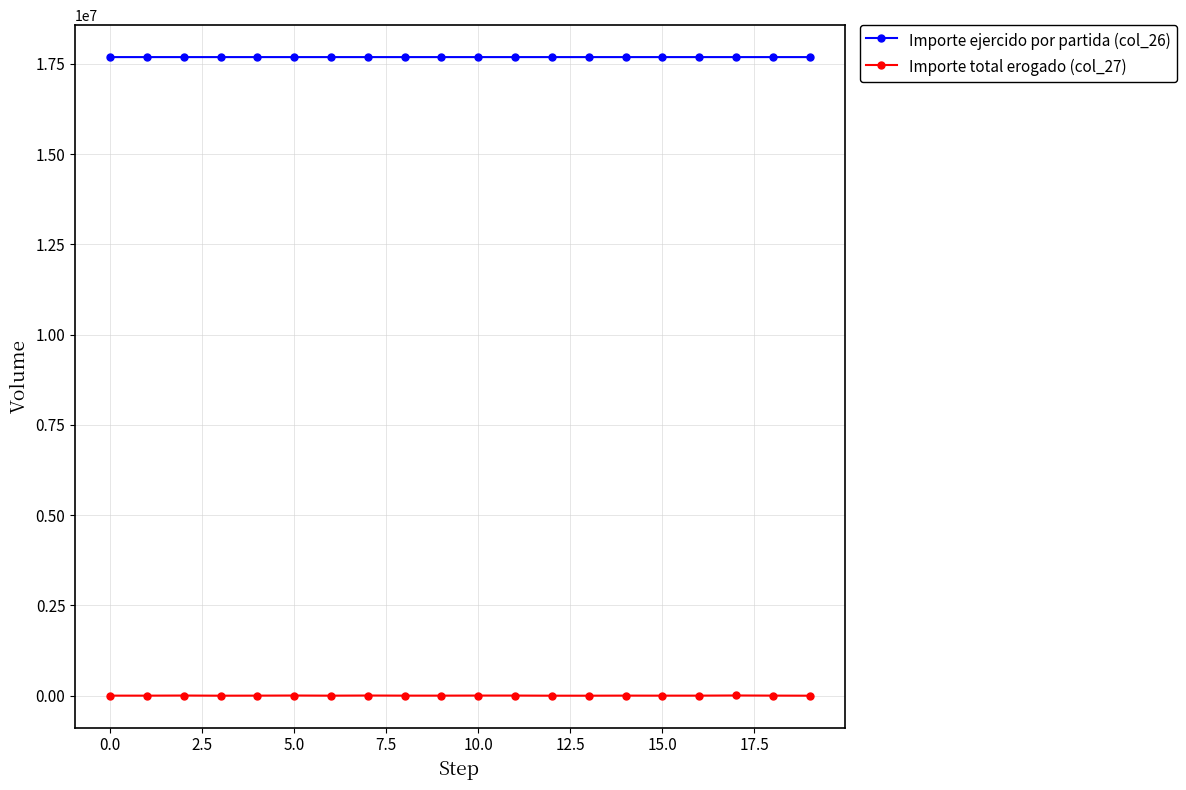

True or false: Importe ejercido por partida (col_26) has more than 1 points higher than both neighbors.

True